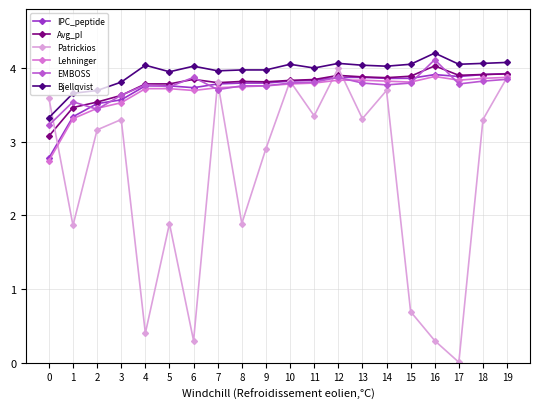

At which category does Patrickios reach its first local valley?

1